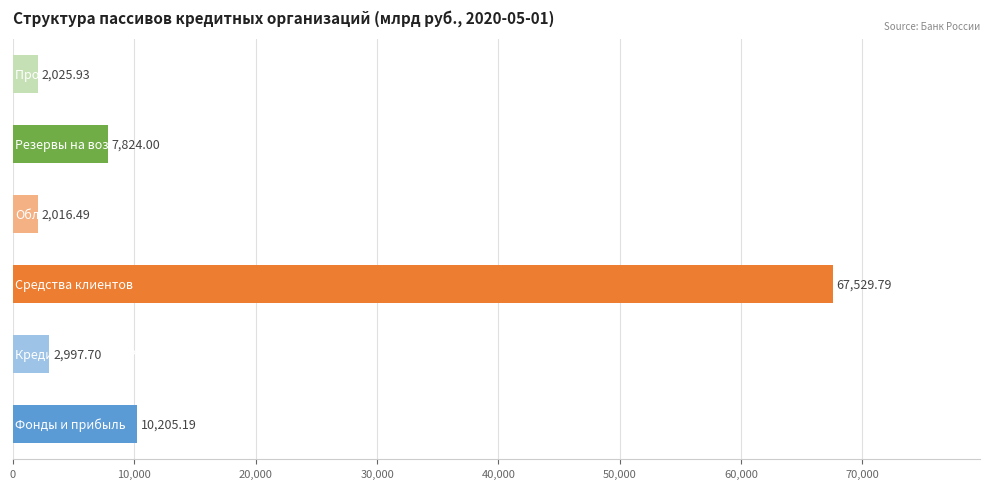

What is the difference between the second highest and minimum values?

8188.7